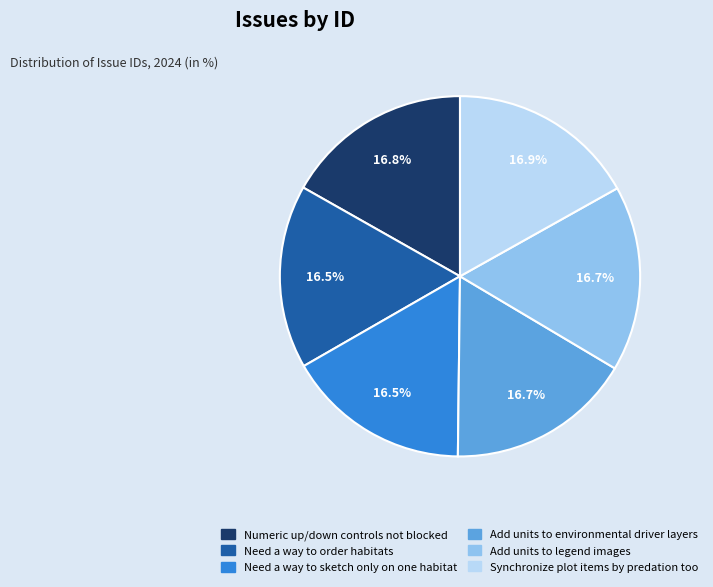

How many slices are in this pie chart?

6